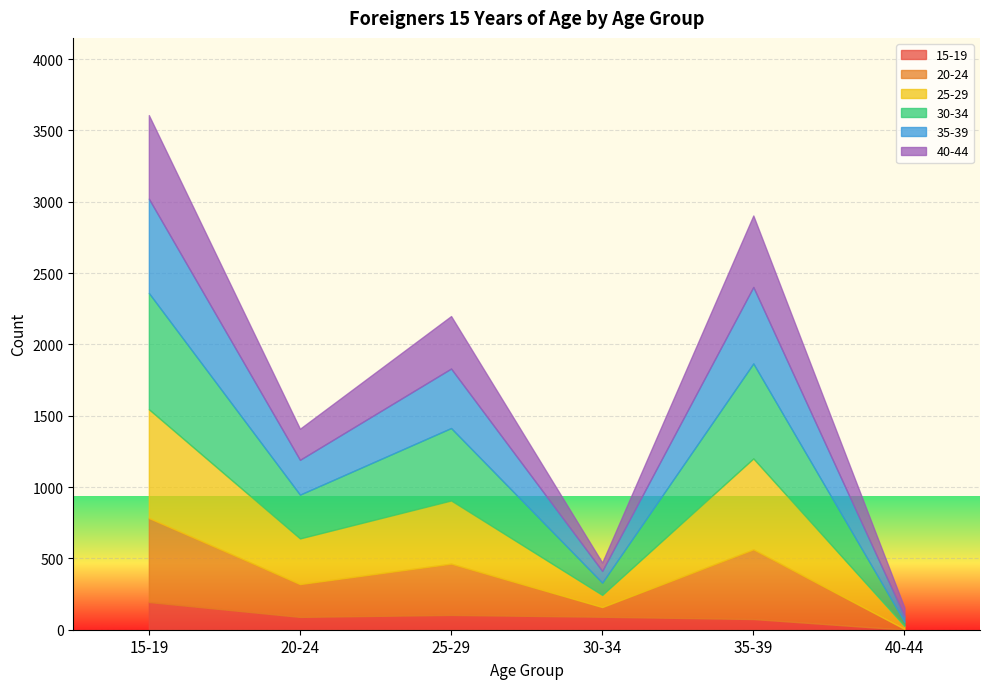

Which has a higher value, 20-24 or 40-44?

20-24